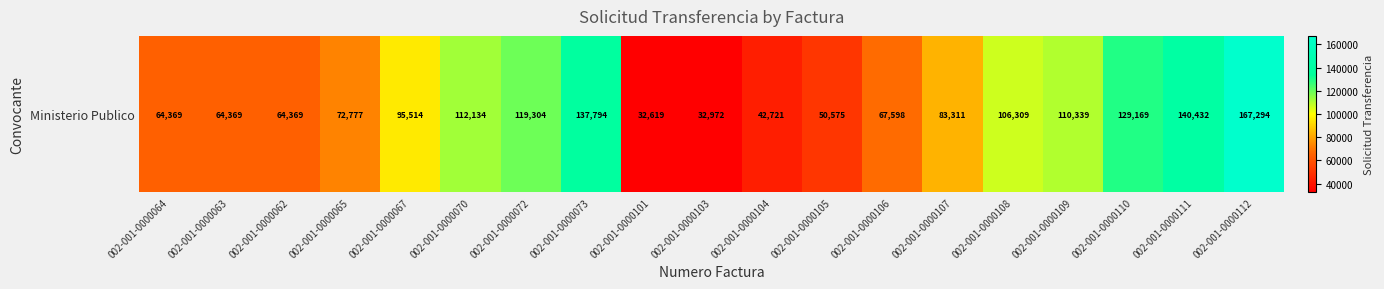

Reading right to left, transcribe all the data shown in this chart.

167294	140432	129169	110339	106309	83311	67598	50575	42721	32972	32619	137794	119304	112134	95514	72777	64369	64369	64369